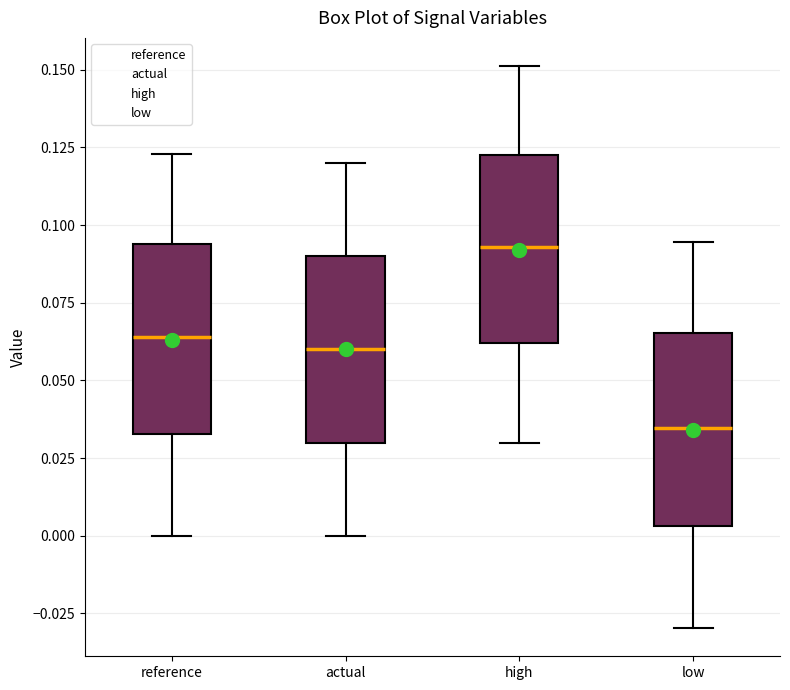

Reading left to right, read every box against the y-axis: the position of its median line, the range the box covers, and the ends of its whiskers. The values are not printed on the chart, so give them approximately, as read against the axis.

reference: median 0.065, box 0.035 to 0.095, whiskers 0.000 to 0.125
actual: median 0.060, box 0.030 to 0.090, whiskers 0.000 to 0.120
high: median 0.095, box 0.060 to 0.125, whiskers 0.030 to 0.150
low: median 0.035, box 0.005 to 0.065, whiskers -0.030 to 0.095